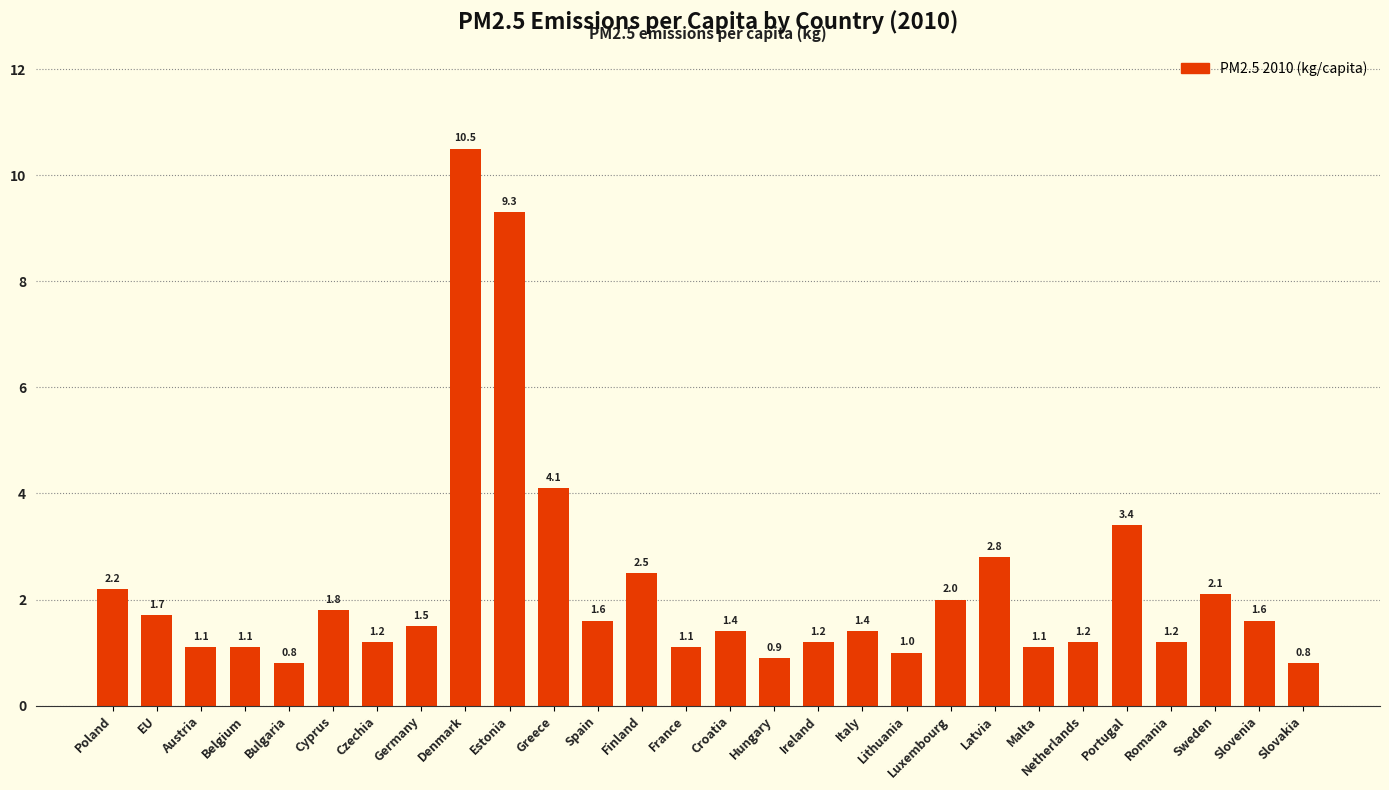

Reading right to left, transcribe all the data shown in this chart.

Slovakia=0.8	Slovenia=1.6	Sweden=2.1	Romania=1.2	Portugal=3.4	Netherlands=1.2	Malta=1.1	Latvia=2.8	Luxembourg=2.0	Lithuania=1.0	Italy=1.4	Ireland=1.2	Hungary=0.9	Croatia=1.4	France=1.1	Finland=2.5	Spain=1.6	Greece=4.1	Estonia=9.3	Denmark=10.5	Germany=1.5	Czechia=1.2	Cyprus=1.8	Bulgaria=0.8	Belgium=1.1	Austria=1.1	EU=1.7	Poland=2.2